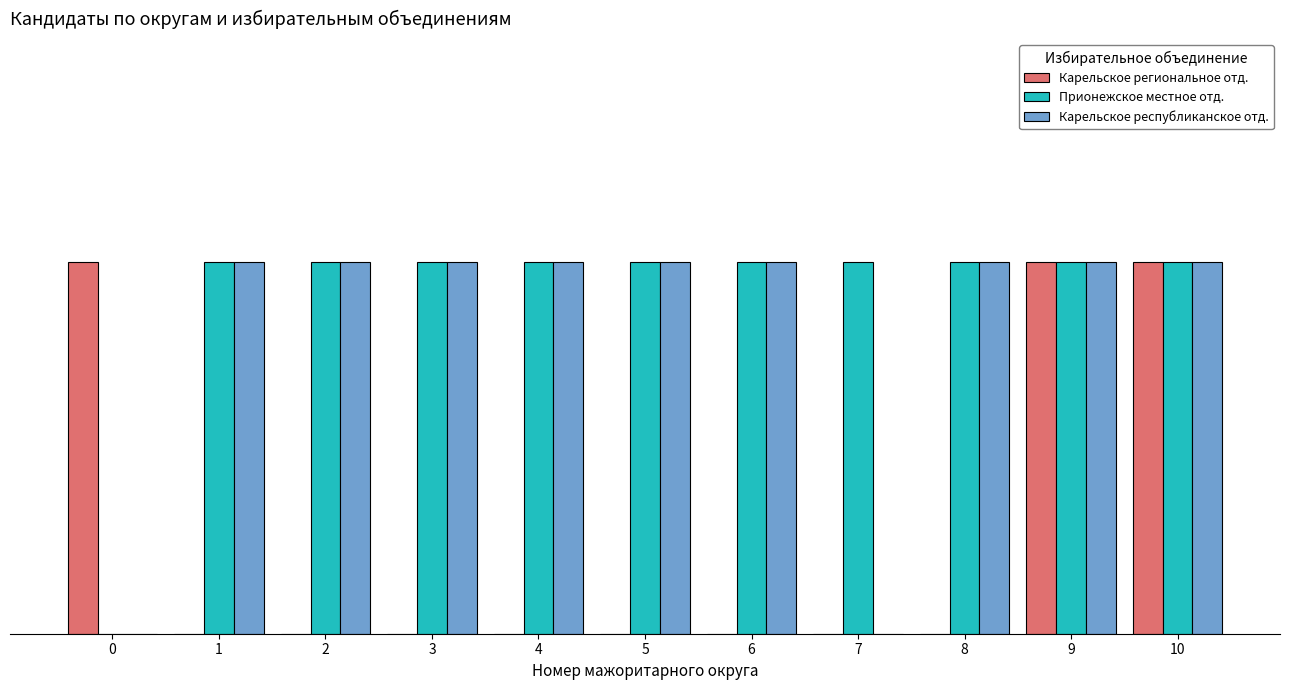

What is the sum of the Карельское республиканское отд. values at 8 and 9?

2